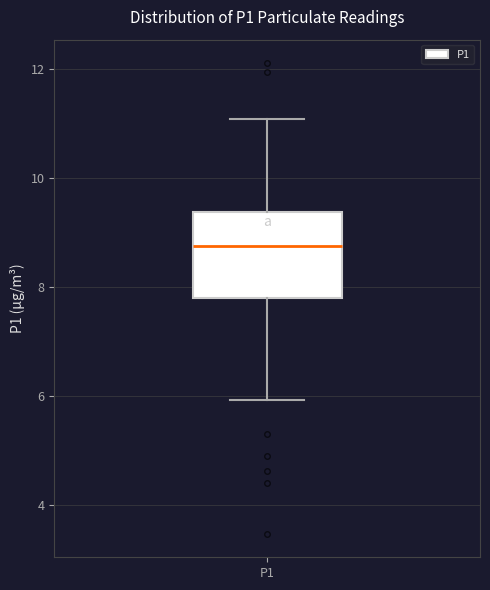

Where does the lower whisker of the box for P1 end on the y-axis? The values are not printed on the chart, so give them approximately, as read against the axis.

6.0